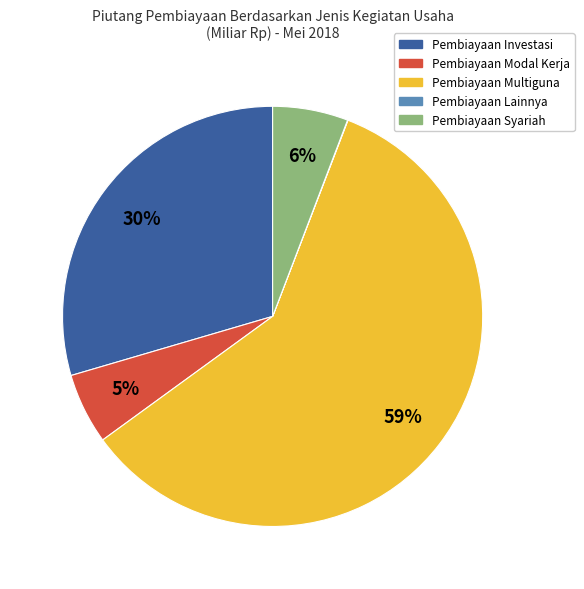

To the nearest percent, what is the average slice percentage?

20%